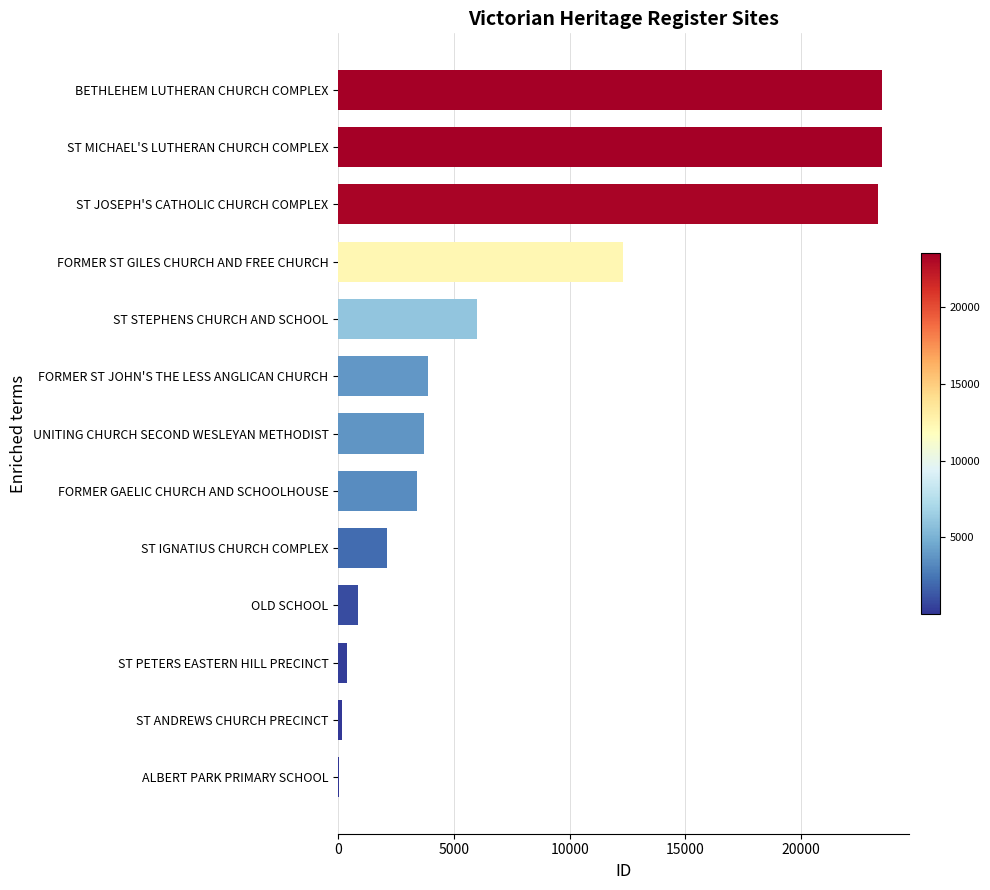

Are the bars grouped side by side (vs. stacked)?

No